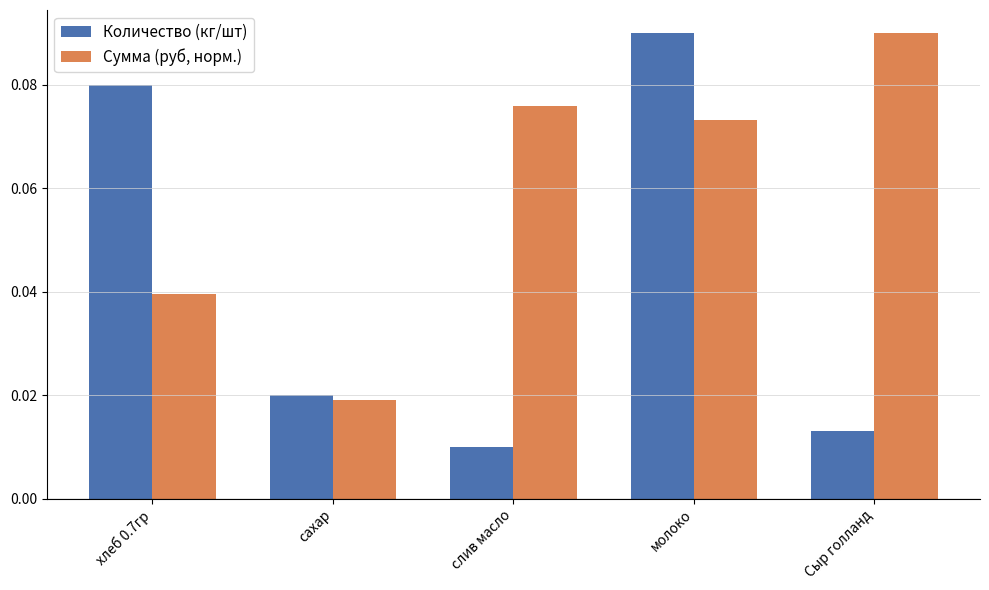

What is the sum of all Количество (кг/шт) values?

0.2